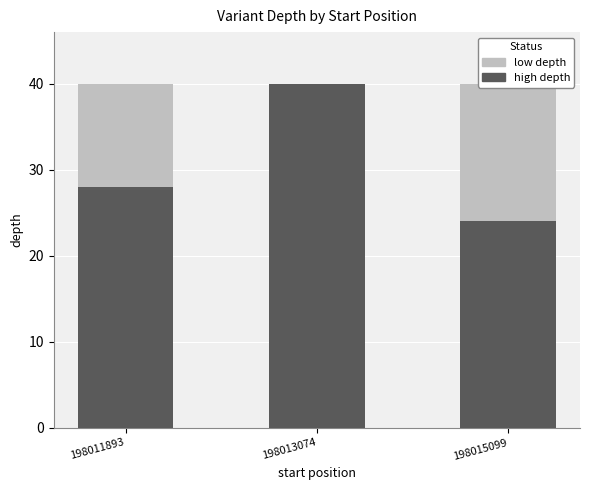

What are all the series names shown in the legend?

high depth, low depth